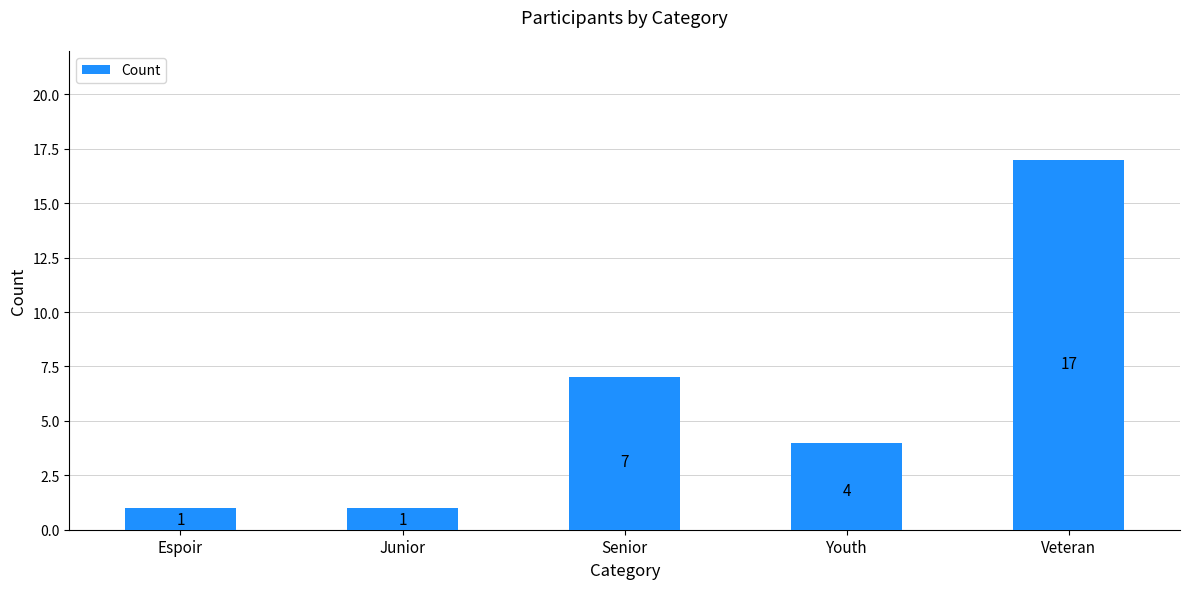

What is the change in value from Youth to Veteran?

+13